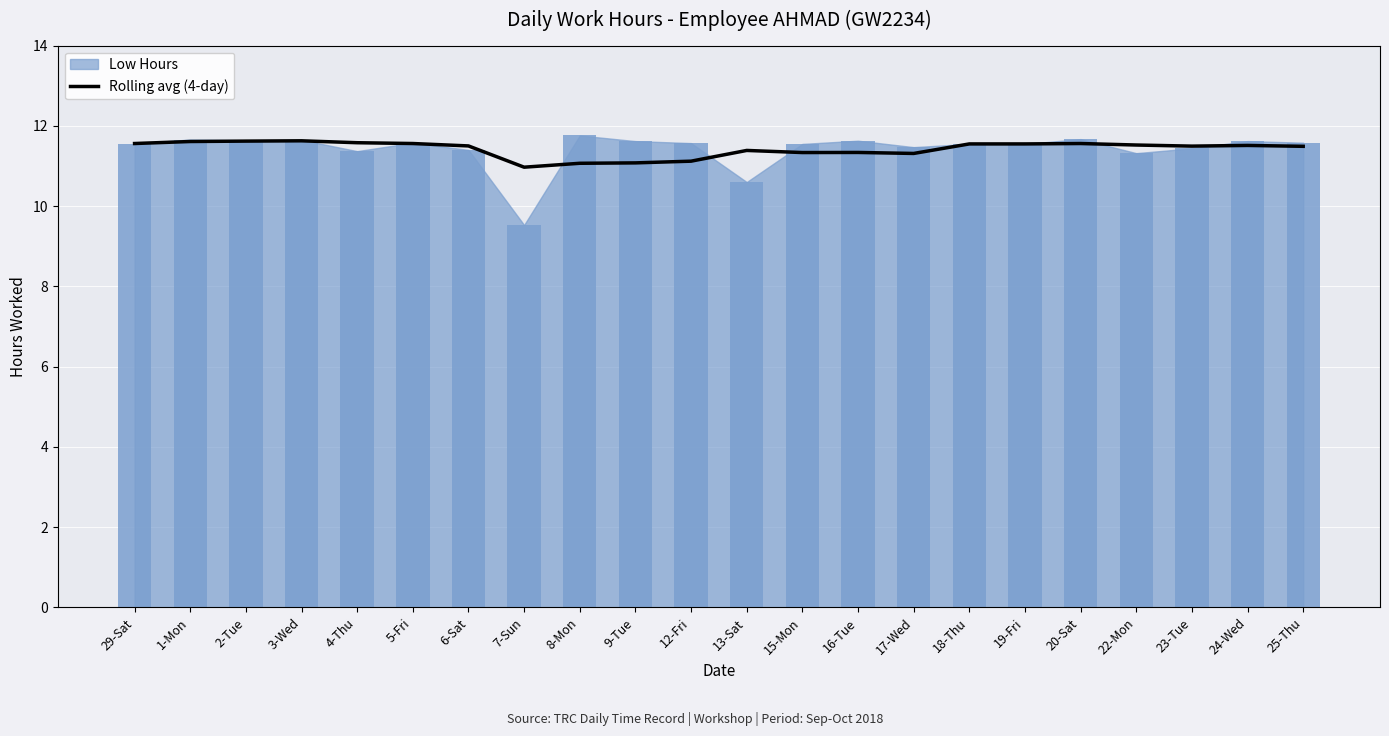

What position from the right is 22-Mon?

4